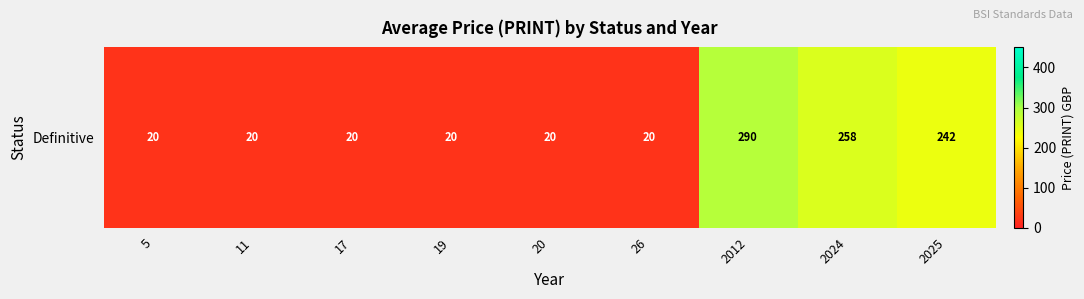

Between 26 and 20, which is larger?

26